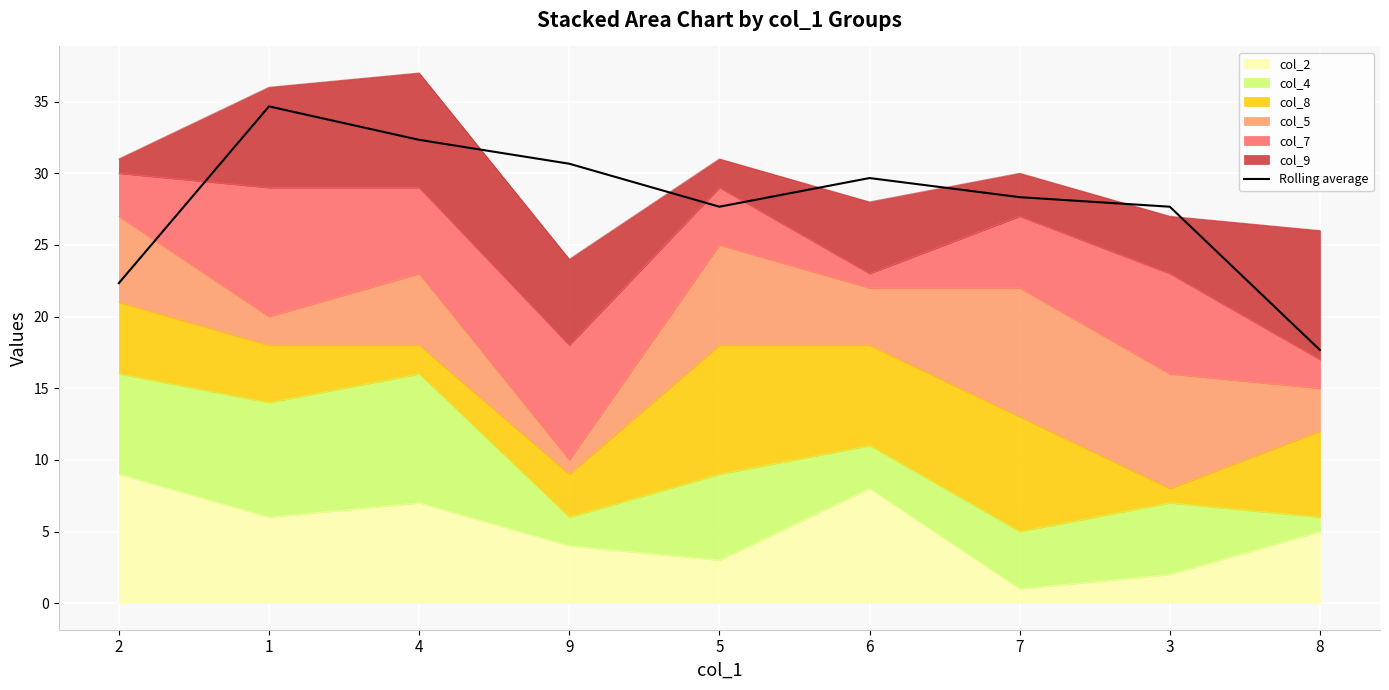

How many interior local valleys (lower than both neighbors) does the data have?

1